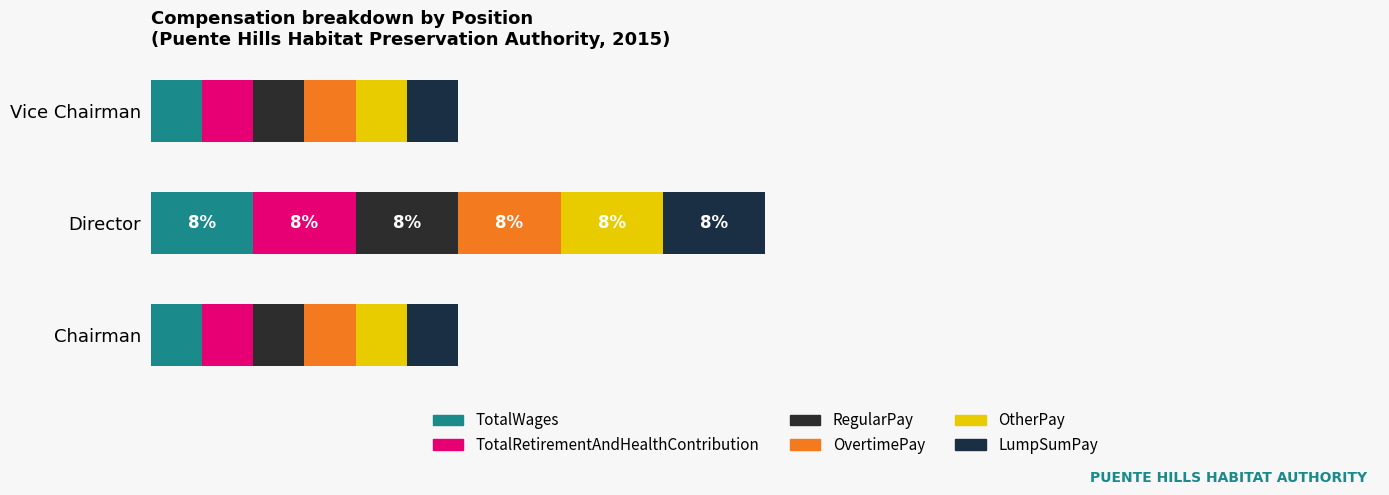

Count the number of data series in this chart.

6